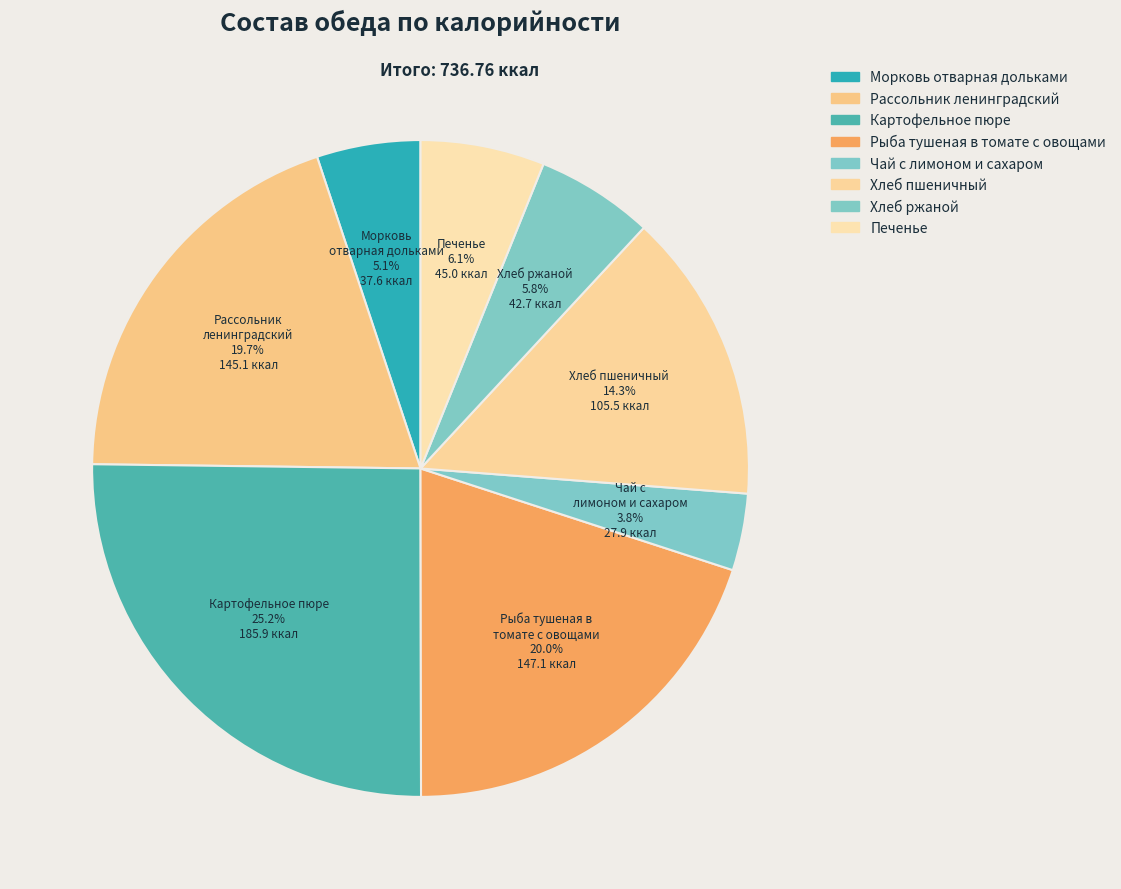

Which category has the biggest portion of the pie?

Картофельное пюре